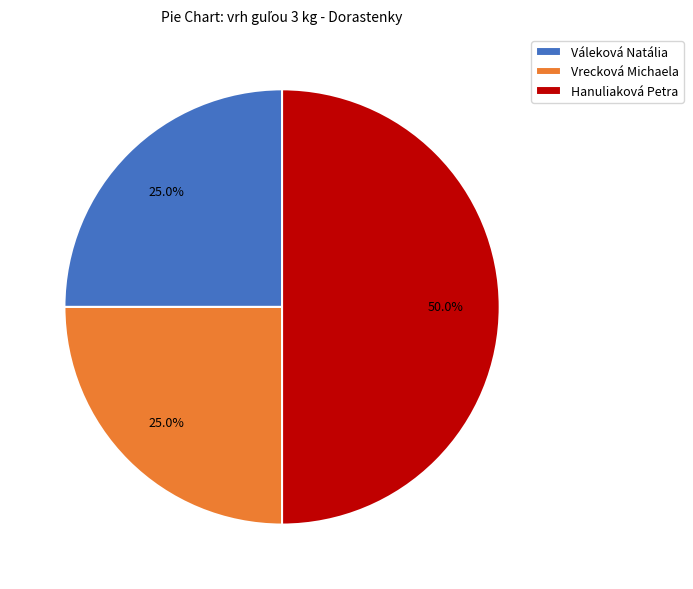

Which category has the biggest portion of the pie?

Hanuliaková Petra